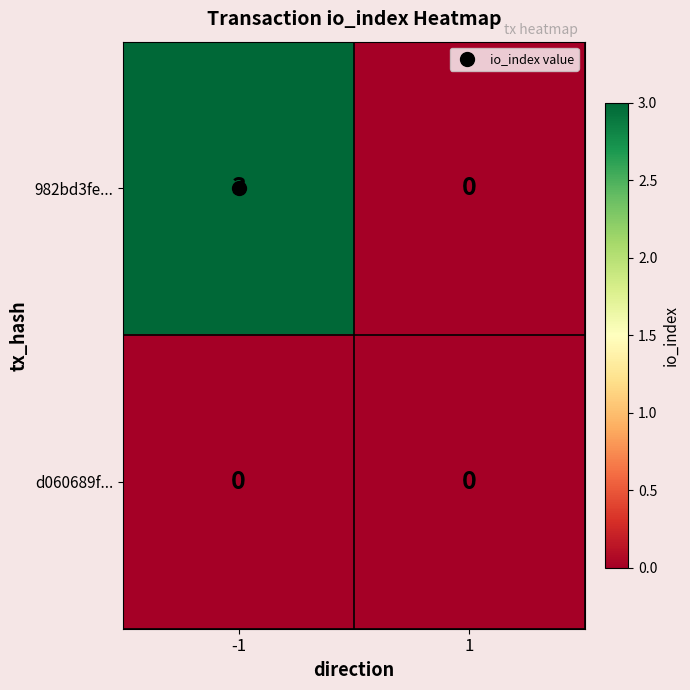

Is it true that d060689f... equals 0 at 1?

True